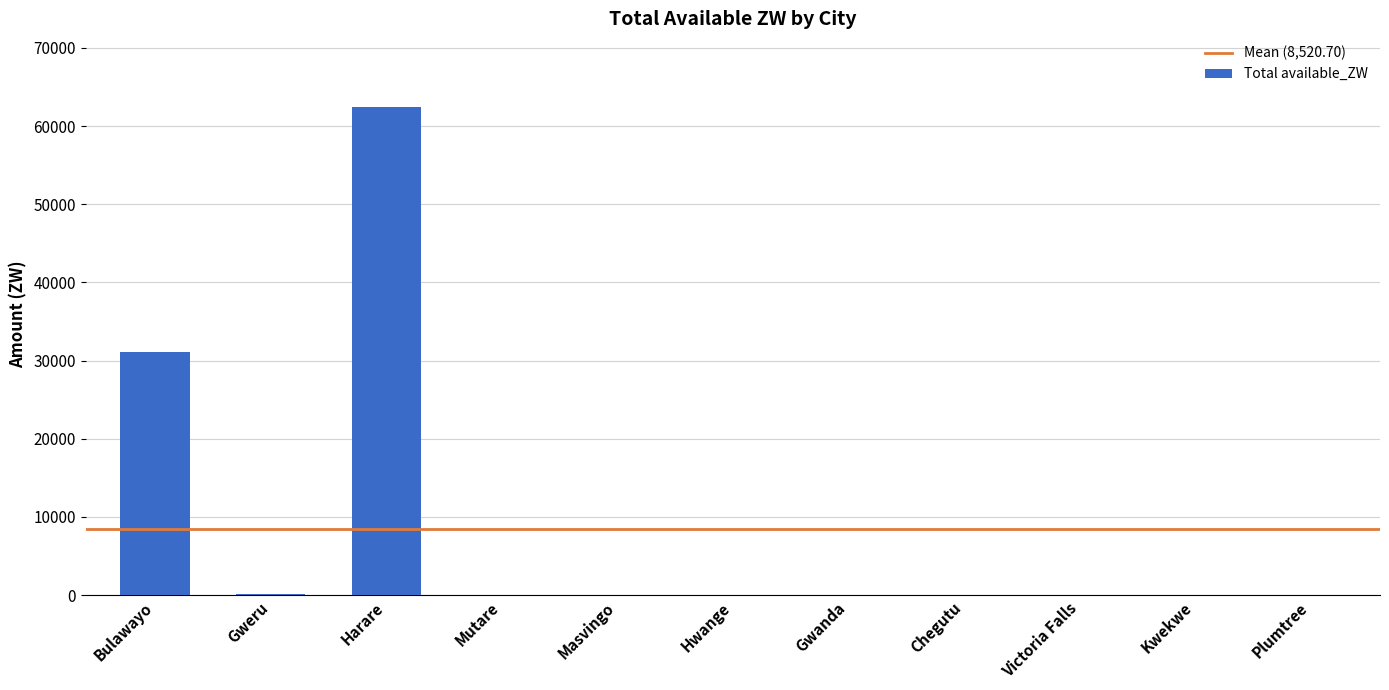

What is the average value?

8520.7